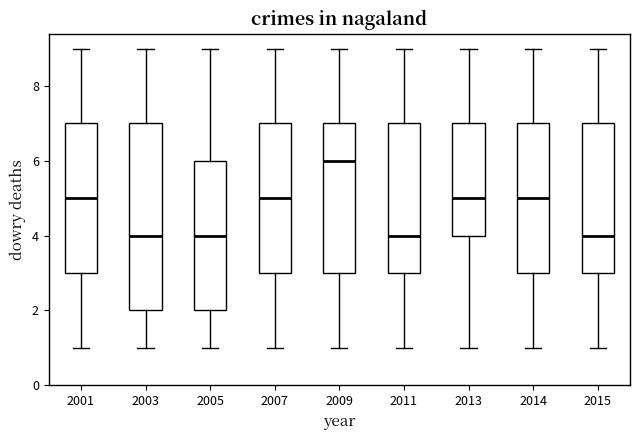

Comparing the boxes themselves (not the whiskers), which one is the tallest?

2003